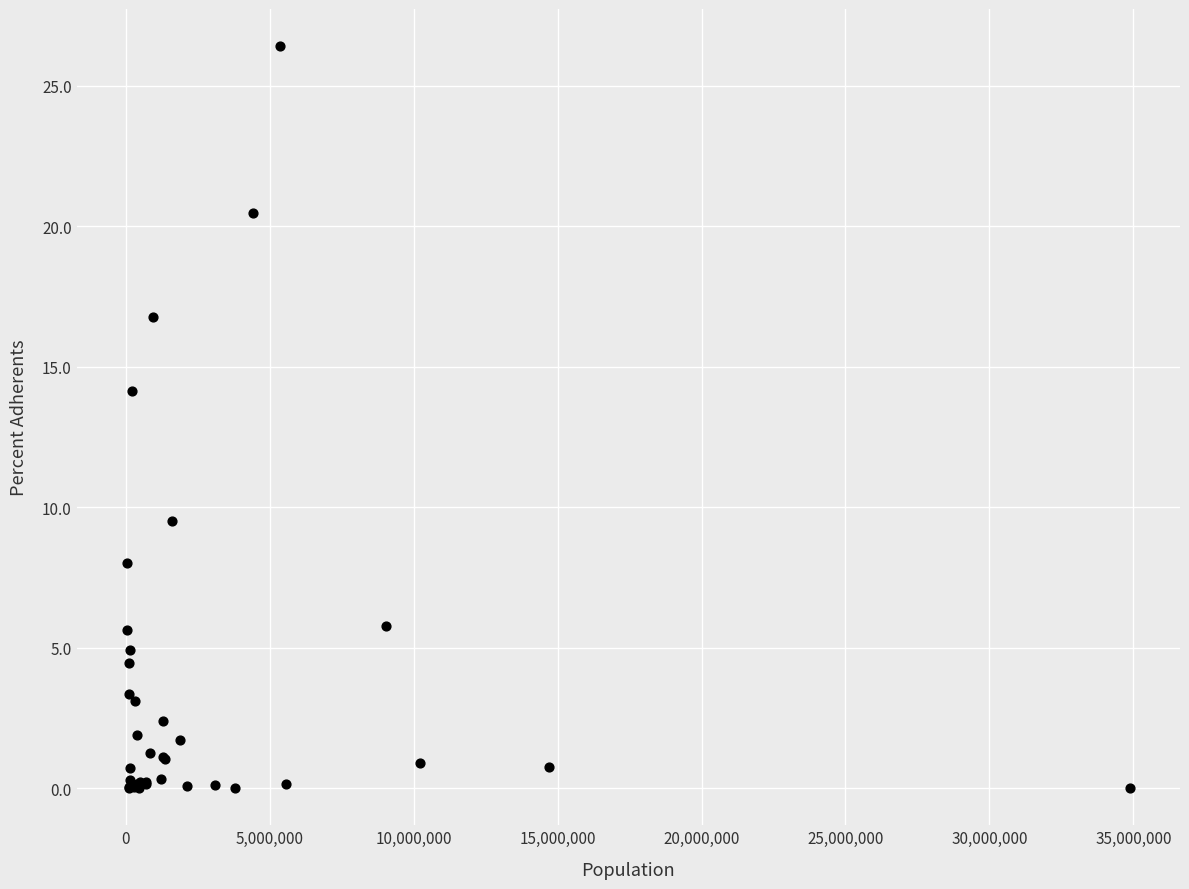

What Y value in the scatter plot is closest to 13?

14.1